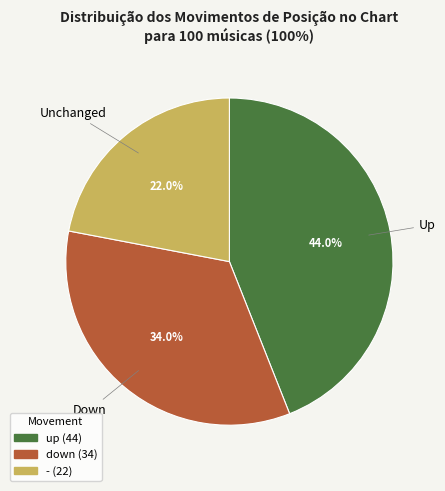

Does up represent more than half of the total?

No